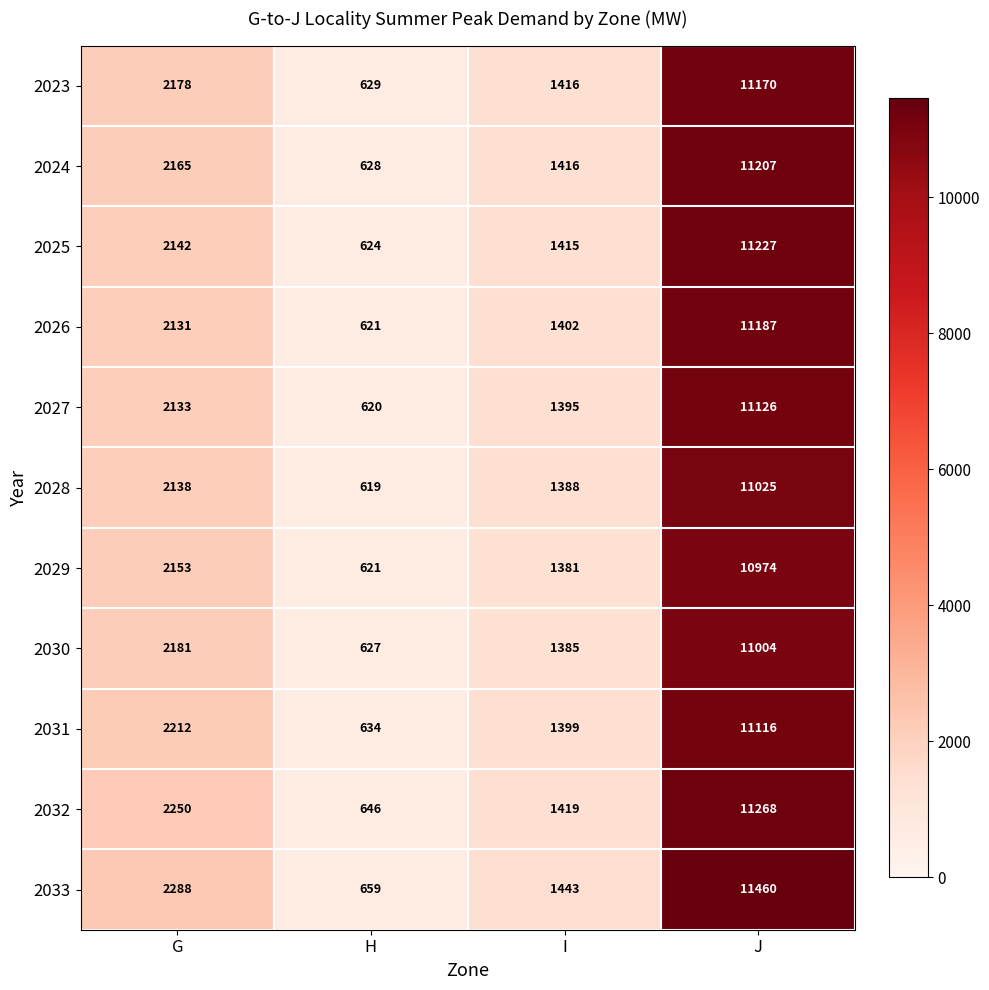

At which label does 2026 reach its minimum?

H